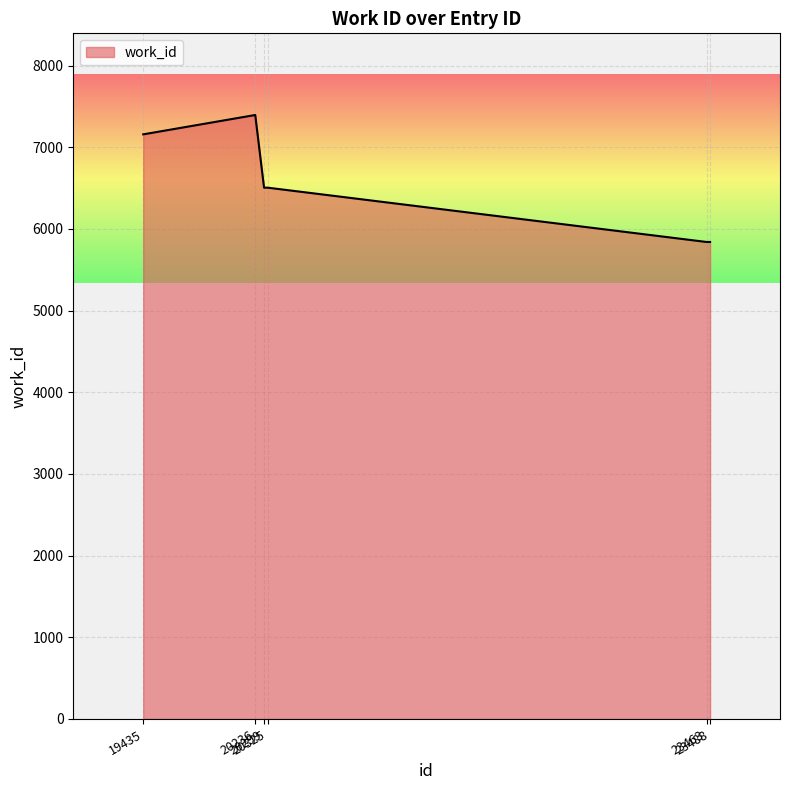

Reading left to right, extract all data points from this chart.

19435=7159	20236=7396	20299=6506	20325=6506	23463=5841	23488=5841